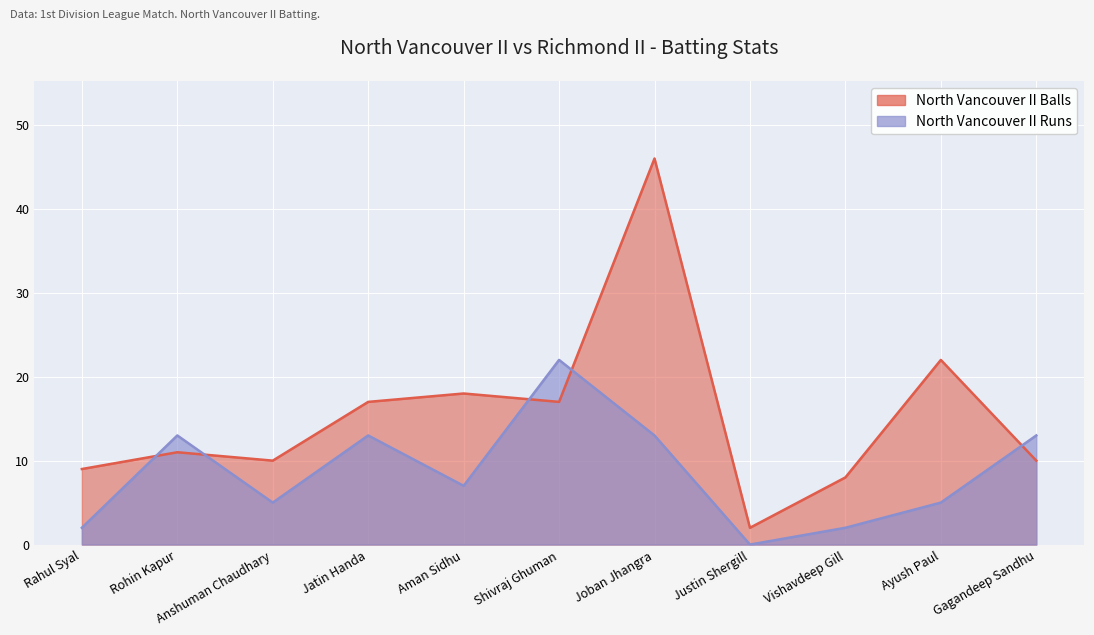

The value of North Vancouver II Runs at Ayush Paul is 8. True or false?

False